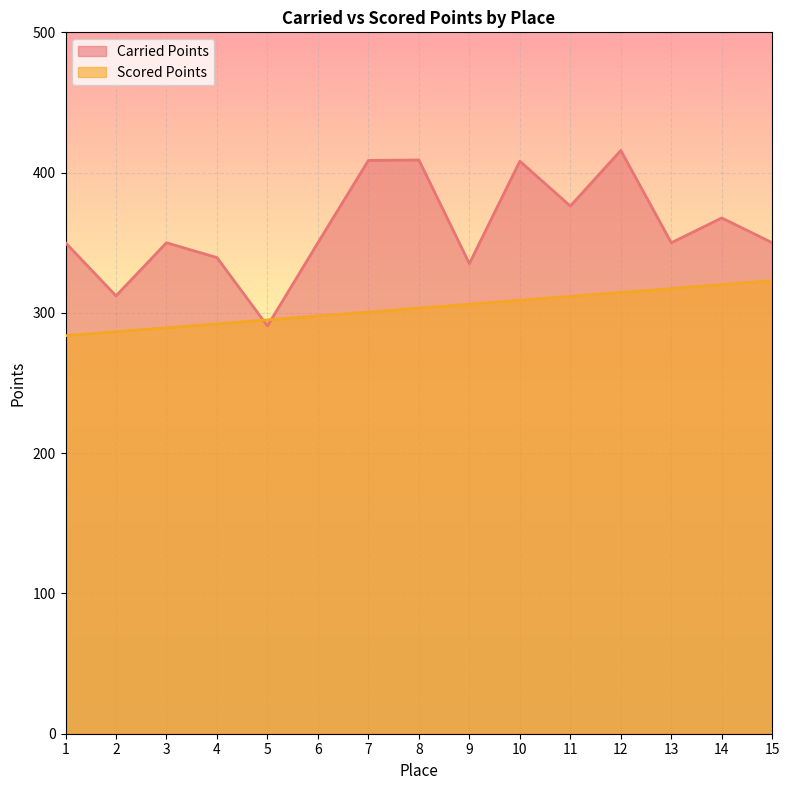

How many lines are shown in the chart?

2